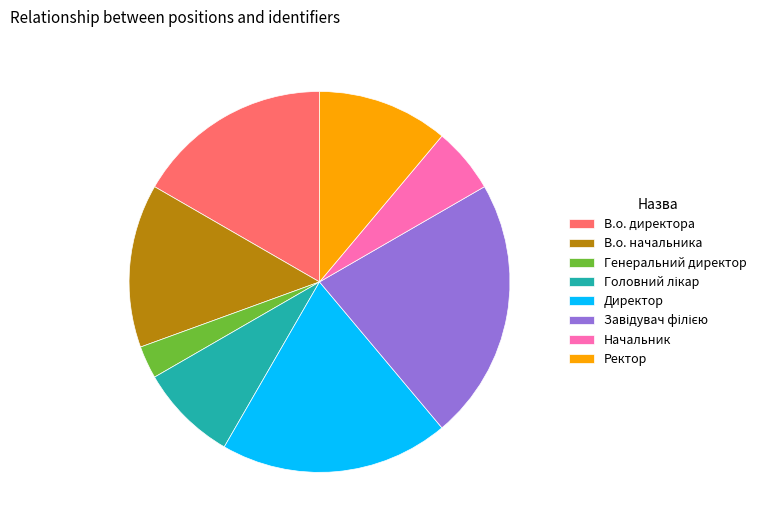

How many segments does this pie chart have?

8